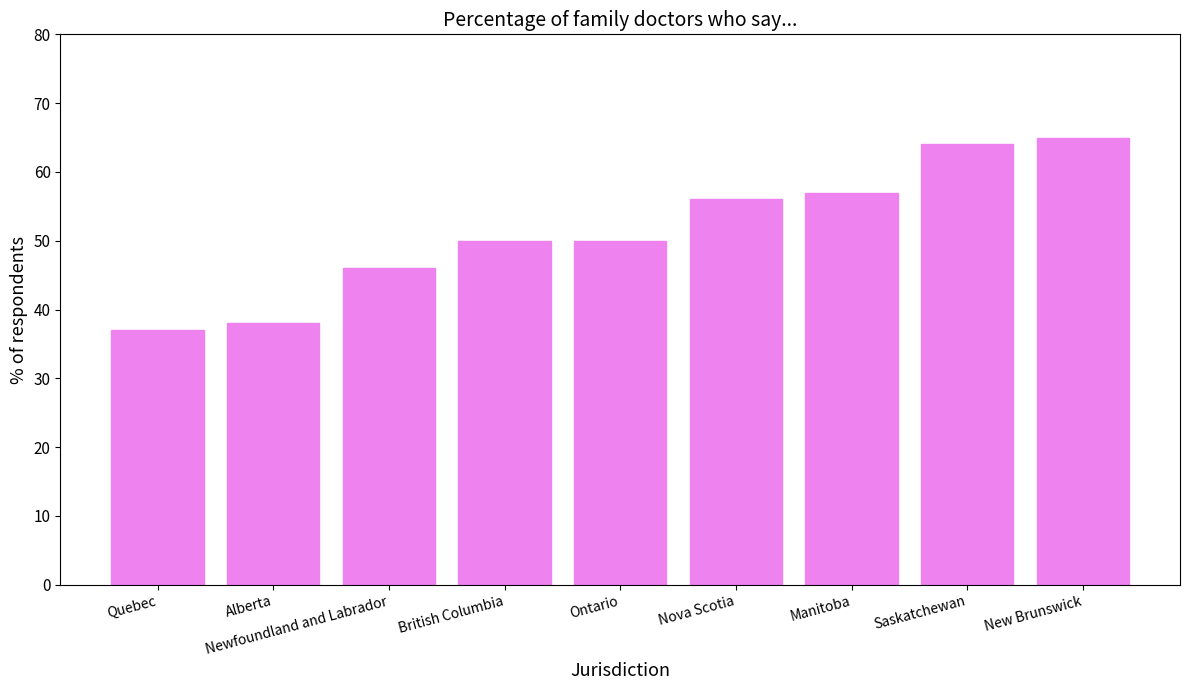

The value at Newfoundland and Labrador is 60. True or false?

False